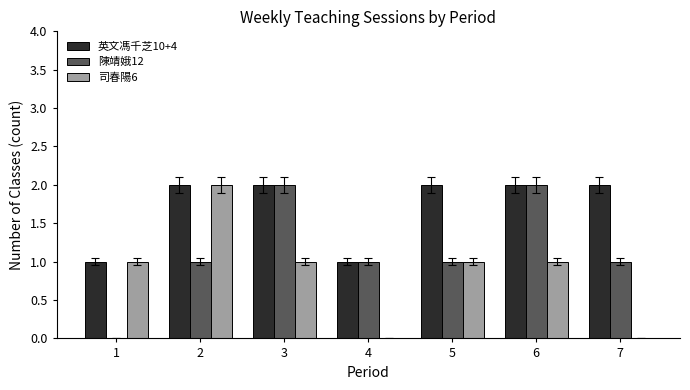

The 陳靖娥12 series shows 0 at 7. True or false?

False